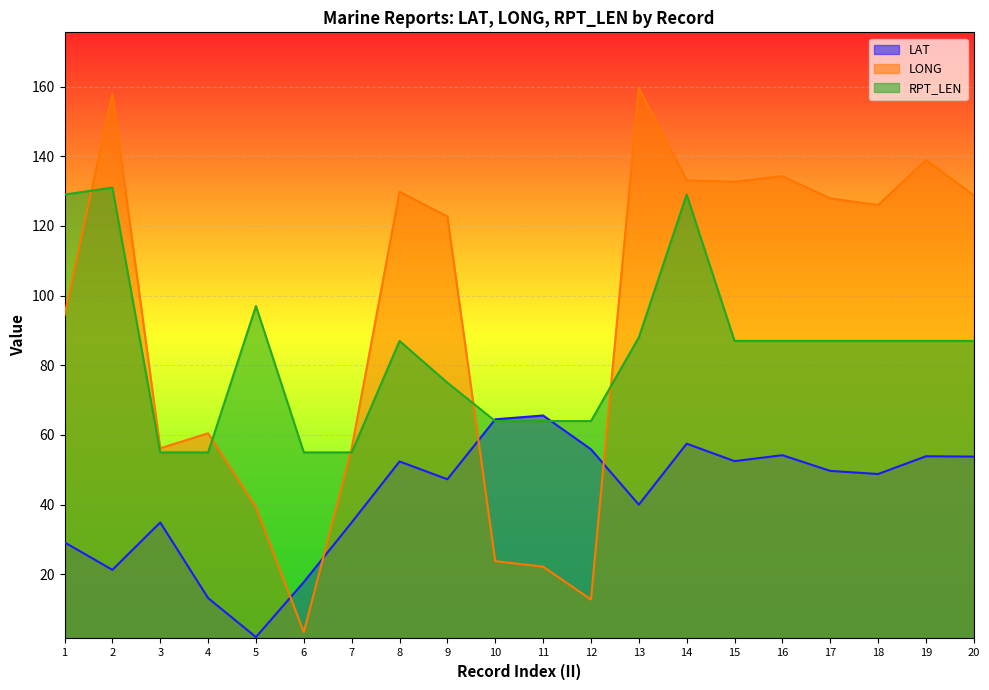

How many data points in RPT_LEN are less than 87?

8